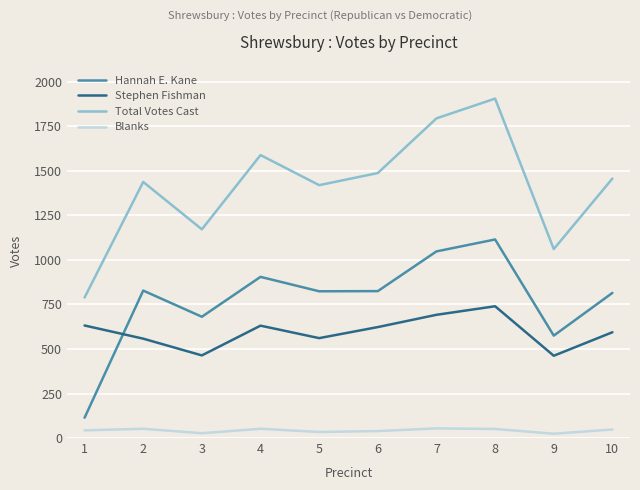

At which label does Total Votes Cast first exceed 1457?

4